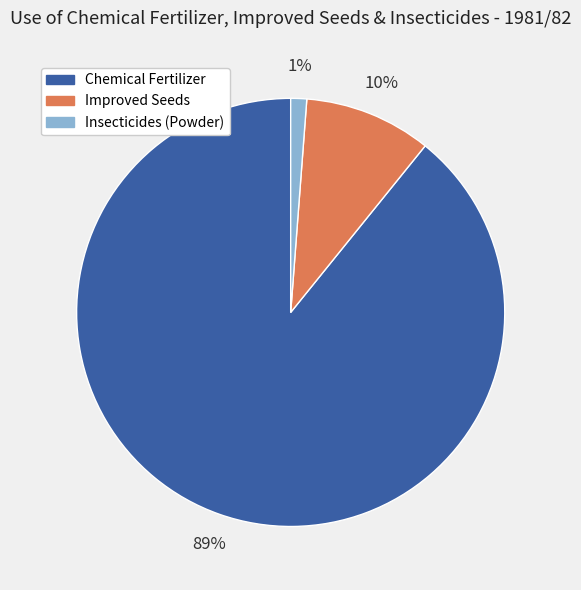

To the nearest percent, what is the combined percentage of Improved Seeds and Insecticides (Powder)?

11%